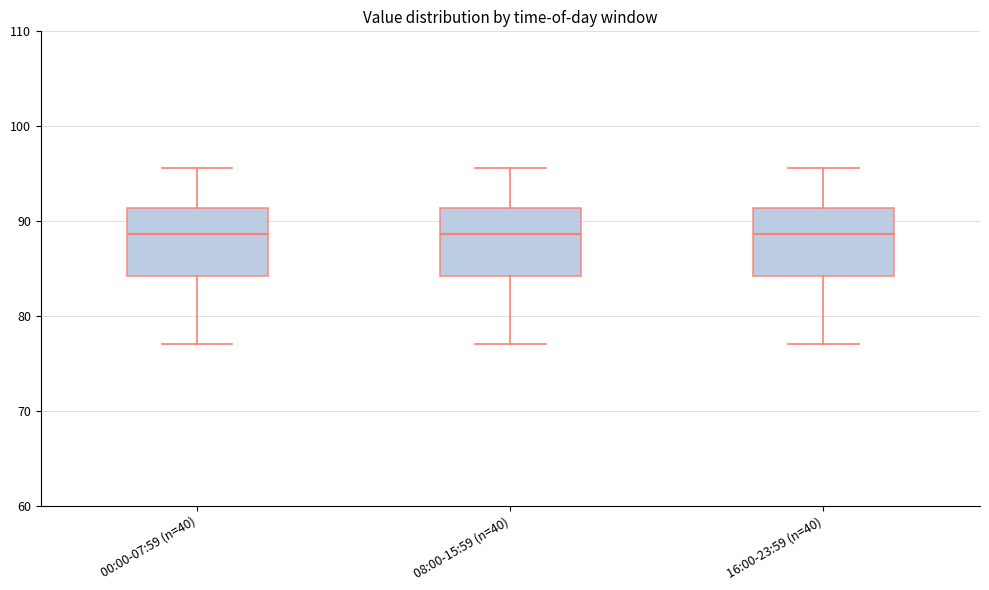

Reading left to right, read every box against the y-axis: the position of its median line, the range the box covers, and the ends of its whiskers. The values are not printed on the chart, so give them approximately, as read against the axis.

00:00-07:59 (n=40): median 89, box 84 to 91, whiskers 77 to 96
08:00-15:59 (n=40): median 89, box 84 to 91, whiskers 77 to 96
16:00-23:59 (n=40): median 89, box 84 to 91, whiskers 77 to 96